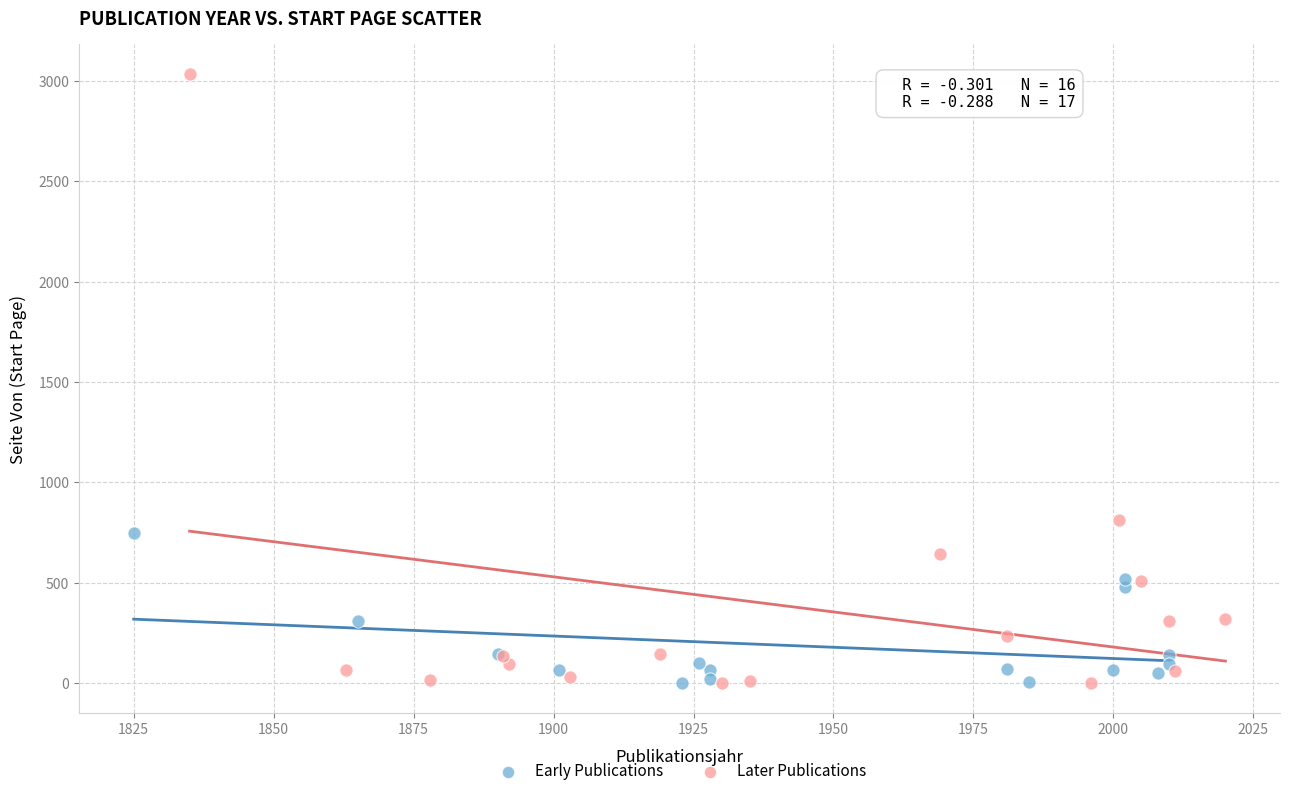

Which series reaches the maximum Y coordinate?

Later Publications